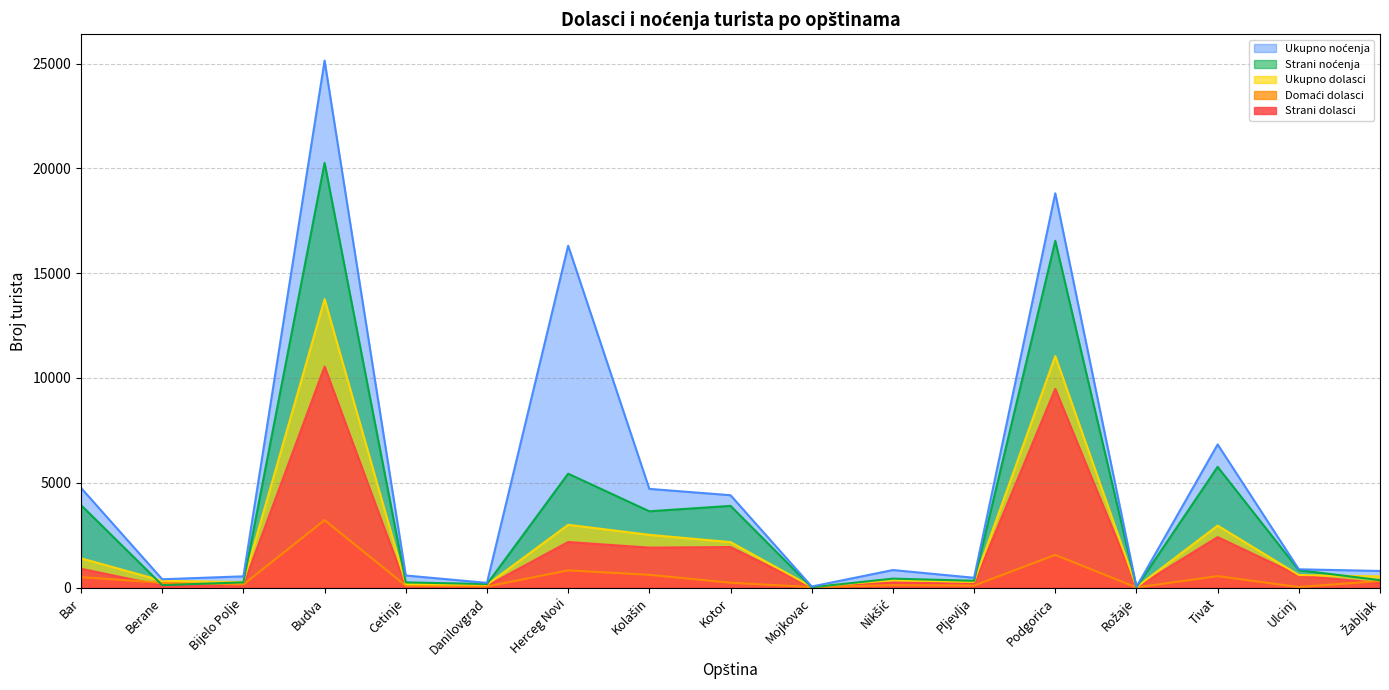

Which has a higher value, Bar or Rožaje?

Bar